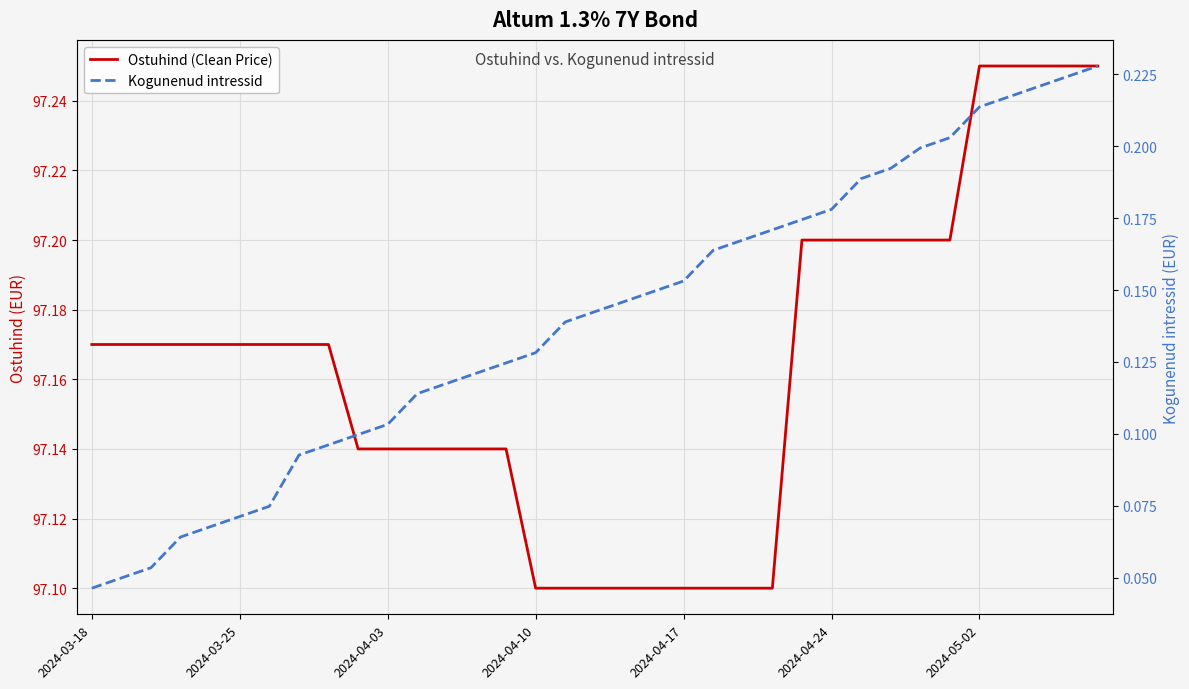

How many lines are shown in the chart?

2